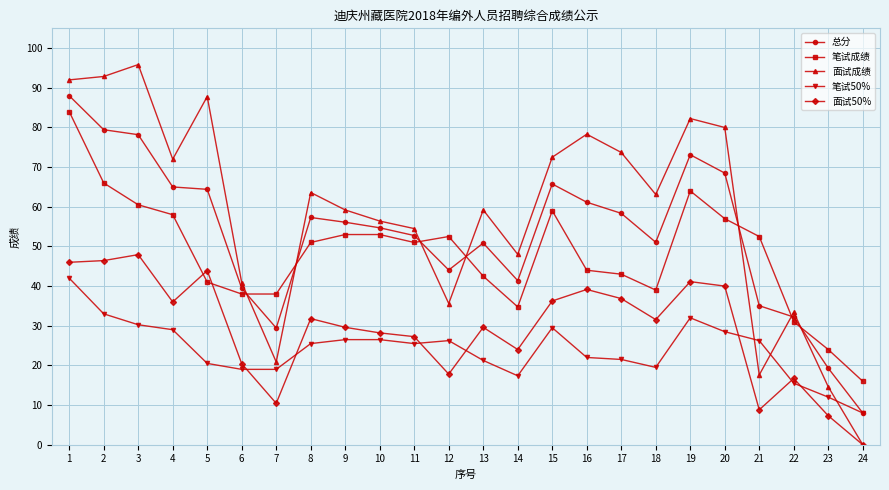

Which series has the widest spread of values?

面试成绩